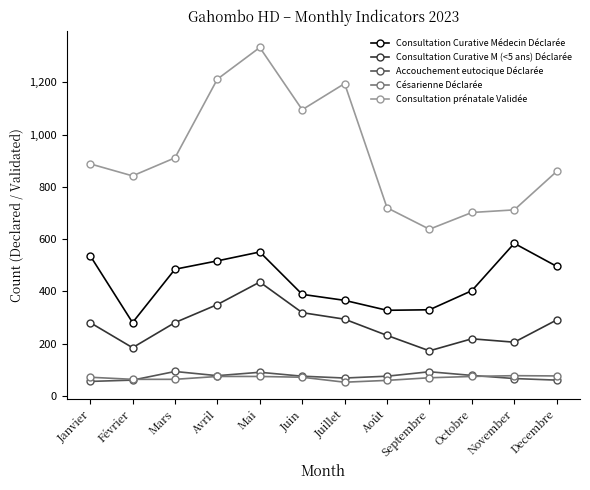

At which category does Consultation Curative Médecin Déclarée reach its first local peak?

Mai